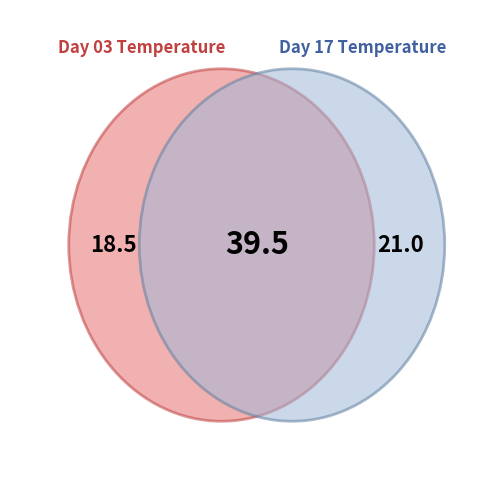

To the nearest percent, what portion does 17 represent?

53%